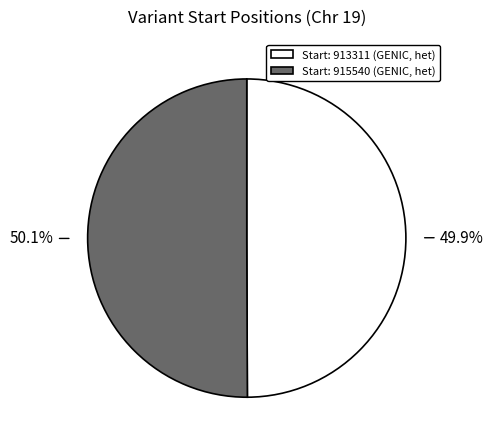

Is there any slice that represents more than half of the pie?

Yes